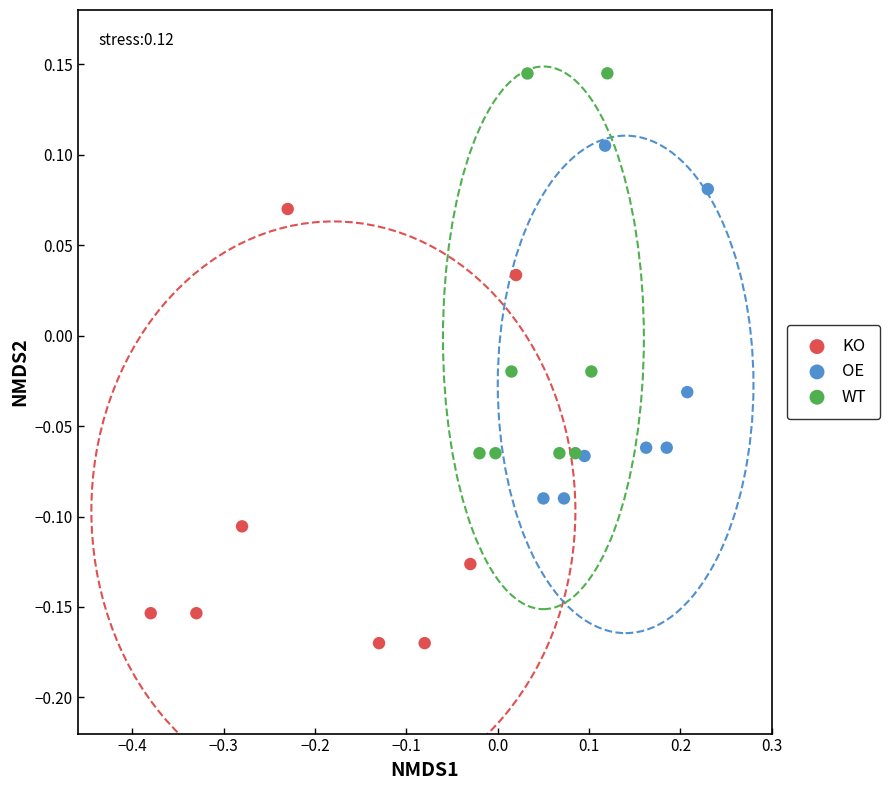

Which series contains the highest Y value?

WT